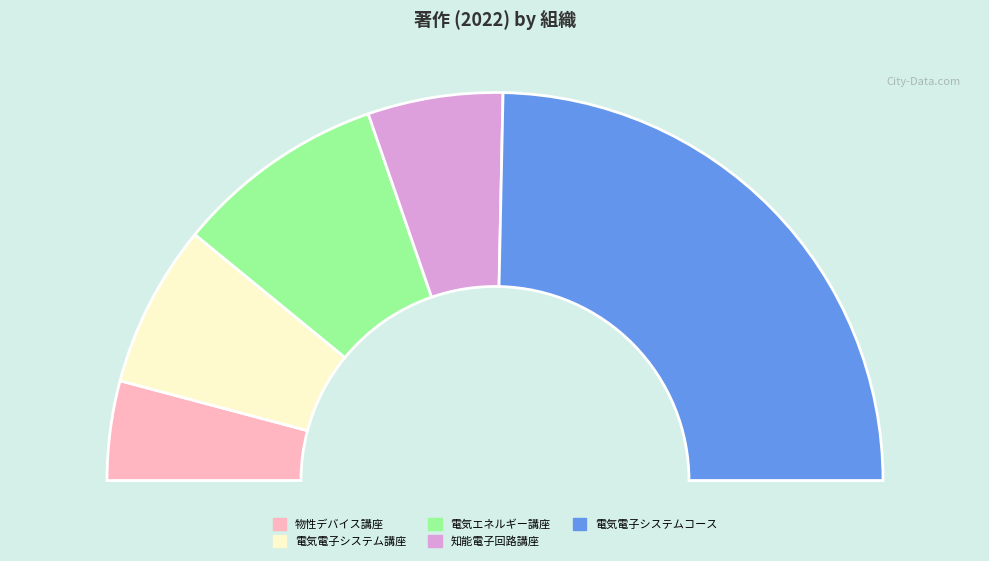

To the nearest percent, what percentage of the pie is 電気エネルギー講座(創成科学研究科)?

18%